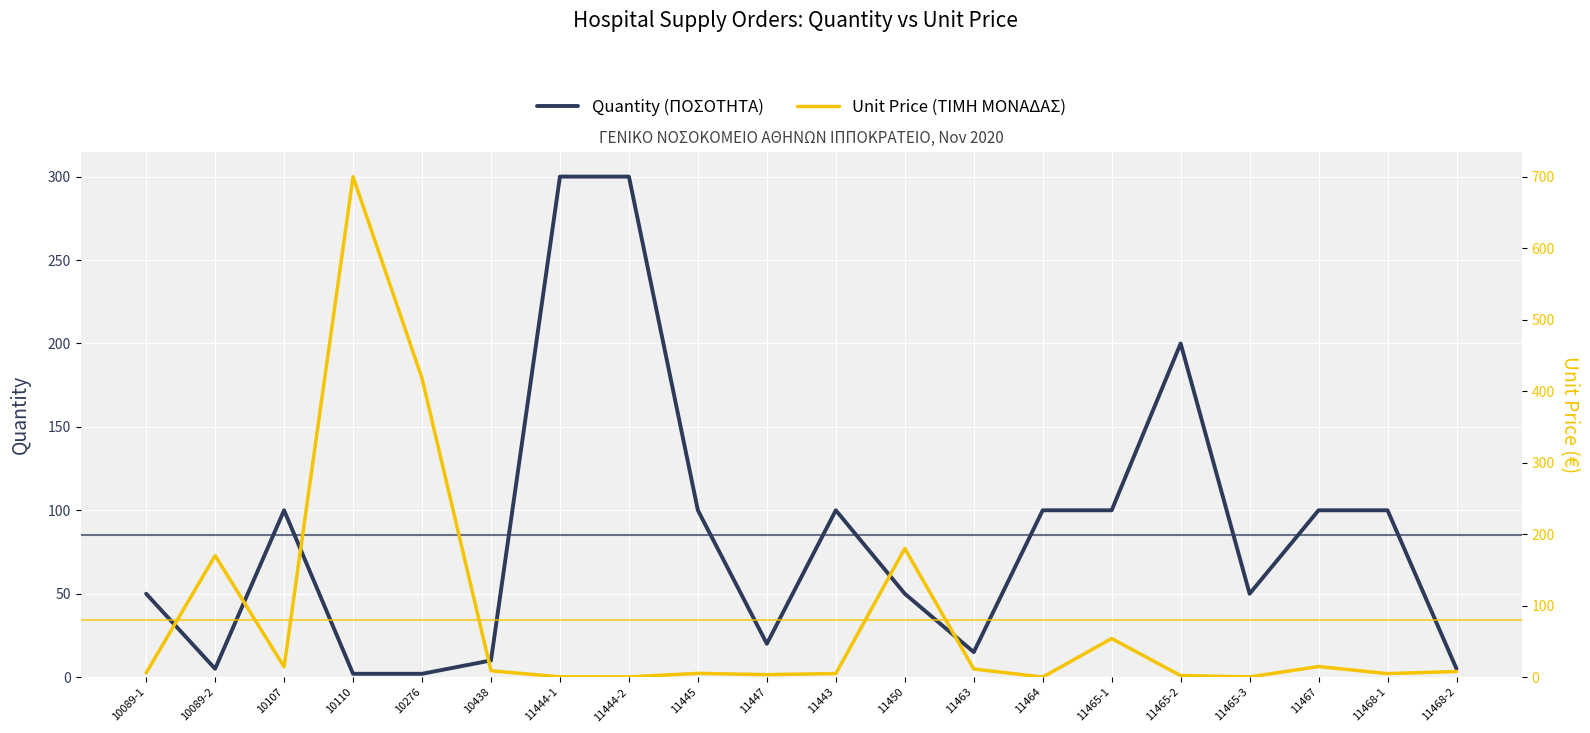

True or false: Unit Price (ΤΙΜΗ ΜΟΝΑΔΑΣ) and Quantity (ΠΟΣΟΤΗΤΑ) intersect in this chart.

True